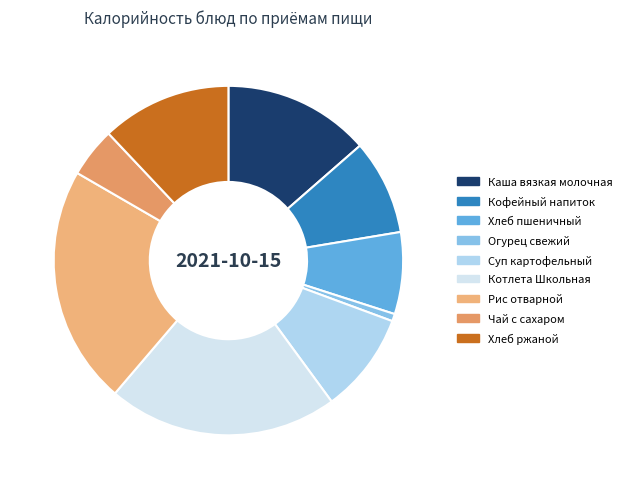

To the nearest percent, what is the difference between the Котлета Школьная and Хлеб ржаной slice percentages?

9%